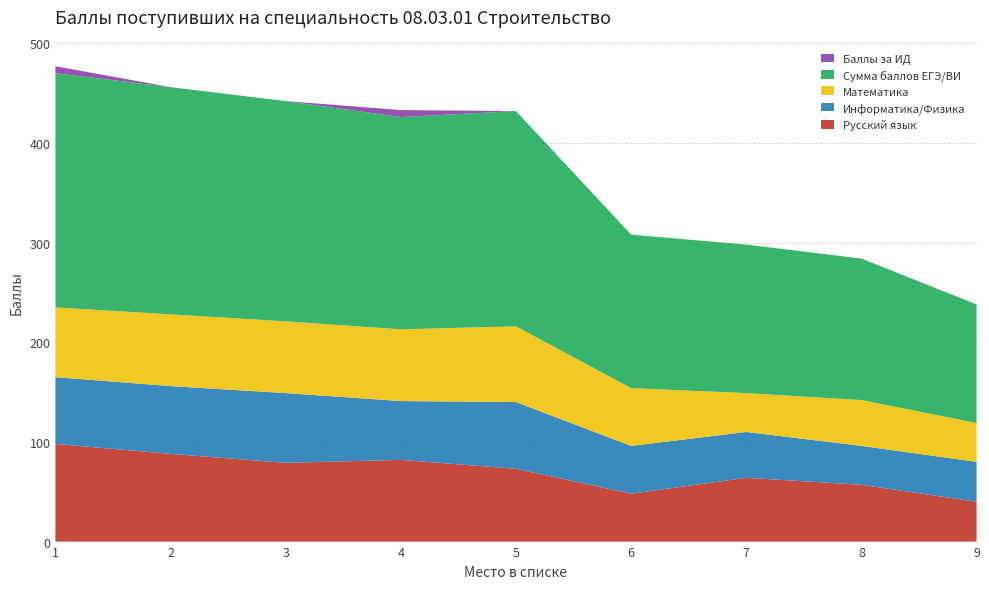

Reading left to right, list all the values displayed in this chart.

Русский язык: 1=98	2=88	3=79	4=82	5=73	6=48	7=64	8=57	9=40
Информатика/Физика: 1=67	2=68	3=70	4=59	5=67	6=48	7=46	8=39	9=40
Математика: 1=70	2=72	3=72	4=72	5=76	6=58	7=39	8=46	9=39
Сумма баллов ЕГЭ/ВИ: 1=235	2=228	3=221	4=213	5=216	6=154	7=149	8=142	9=119
Баллы за ИД: 1=7	2=0	3=0	4=7	5=0	6=0	7=0	8=0	9=0